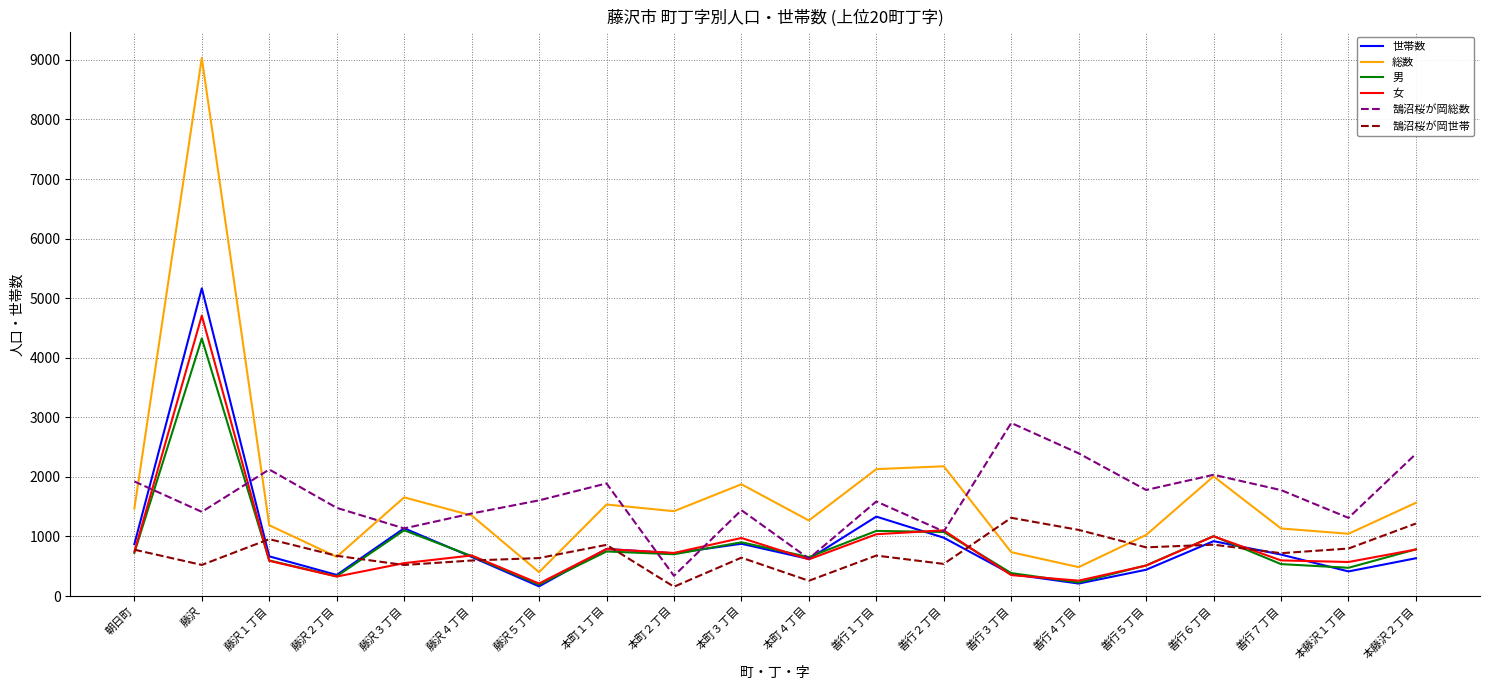

List the series in order of their peak value, lowest first.

鵠沼桜が岡世帯, 鵠沼桜が岡総数, 男, 女, 世帯数, 総数